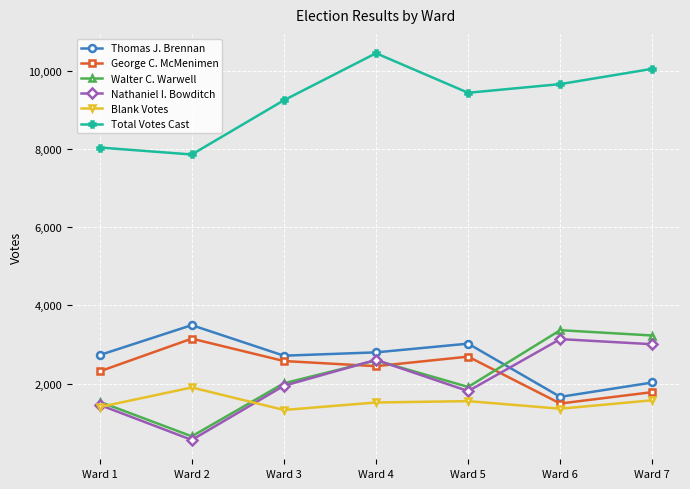

True or false: George C. McMenimen and Total Votes Cast intersect in this chart.

False